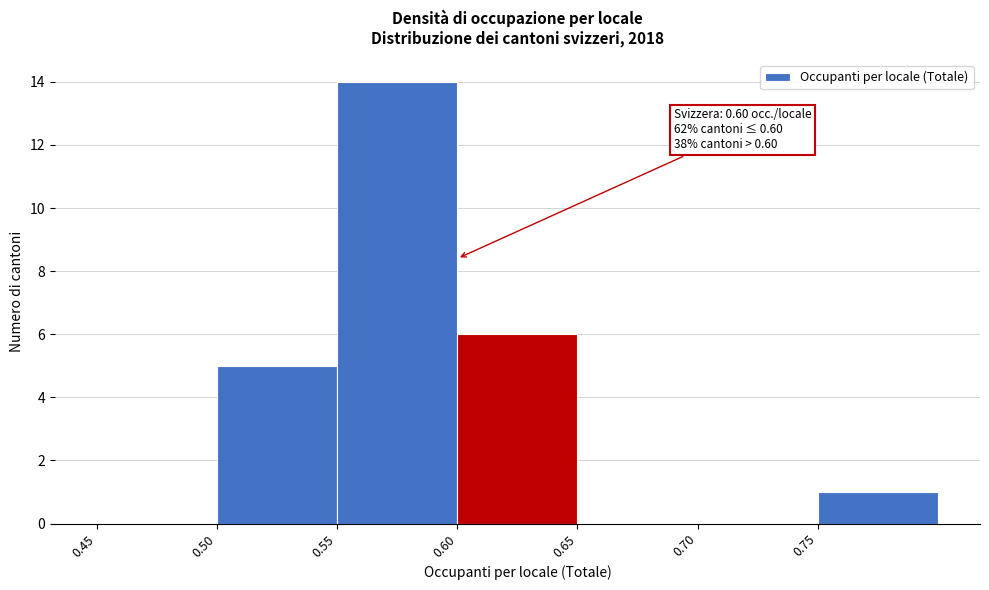

Over which range of the x-axis is the bar tallest?

0.55 to 0.60